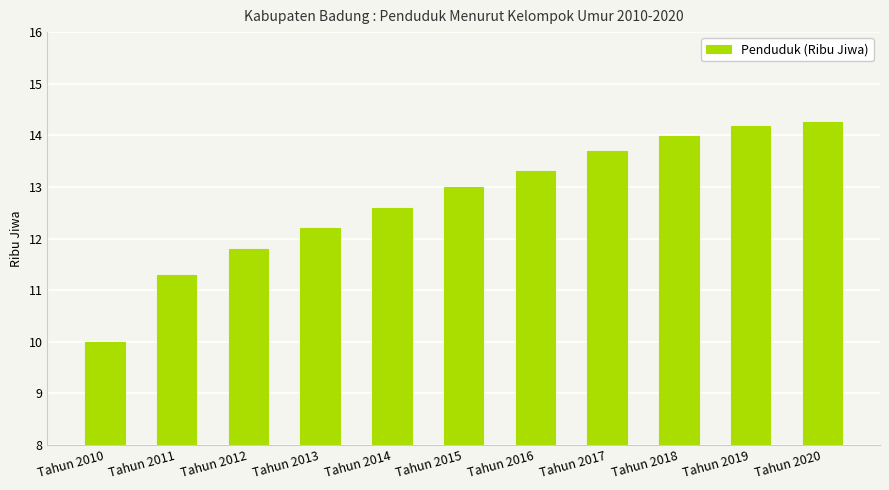

True or false: the data shows 13.3 at Tahun 2016.

True